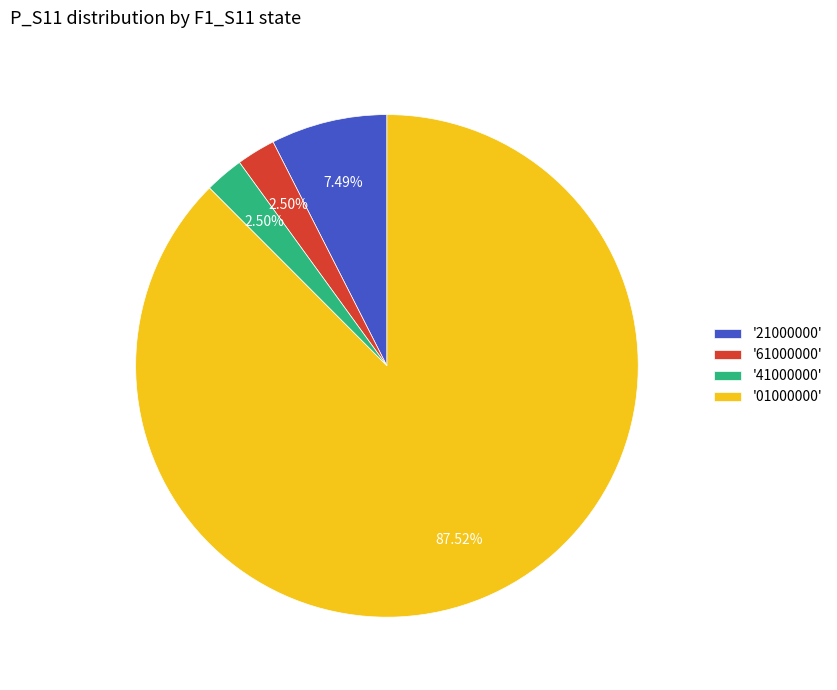

Do '21000000' and '01000000' together represent more than half of the pie?

Yes